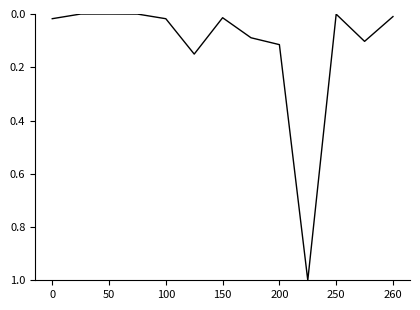

Does the chart have visible grid lines?

No